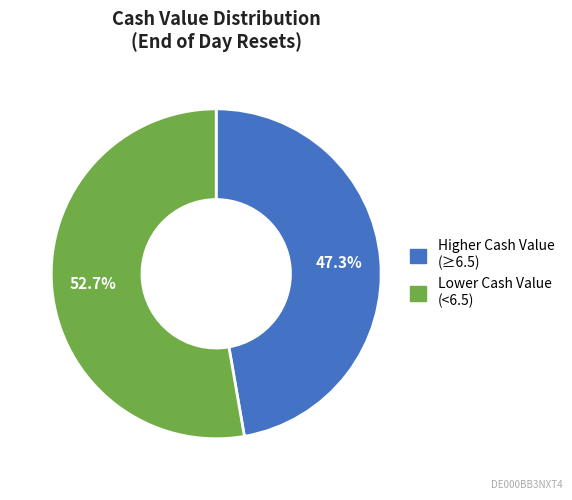

Which category accounts for the majority?

Lower Cash Value (<6.5)